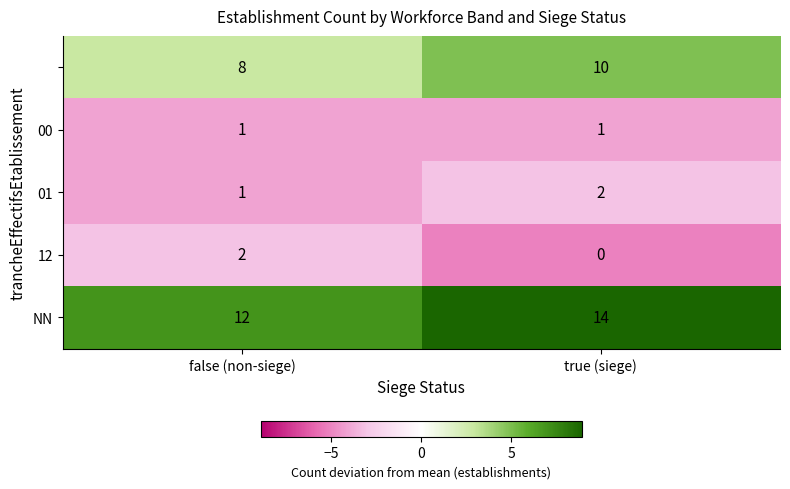

What is the spread (max minus min) of values at true (siege)?

14